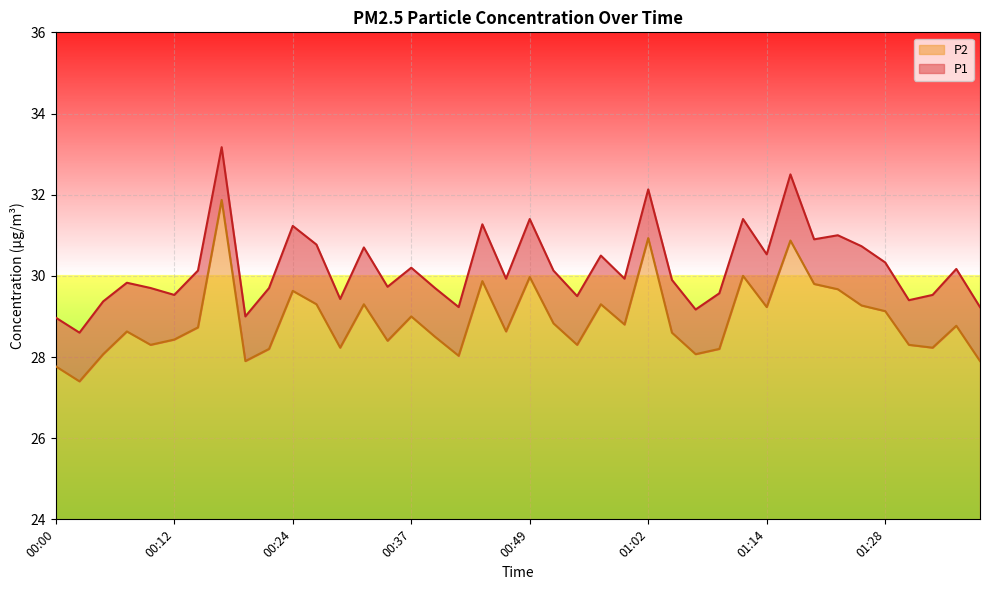

List the labels in order of P2 value, largest first.

00:17, 01:02, 01:17, 01:12, 00:49, 00:44, 01:20, 01:22, 00:24, 00:27, 00:32, 00:57, 01:25, 01:14, 01:28, 00:37, 00:52, 00:59, 01:36, 00:15, 00:07, 00:47, 01:04, 00:39, 00:12, 00:34, 00:10, 00:54, 01:31, 00:29, 01:33, 00:22, 01:09, 00:05, 01:07, 00:42, 00:20, 01:38, 00:00, 00:02